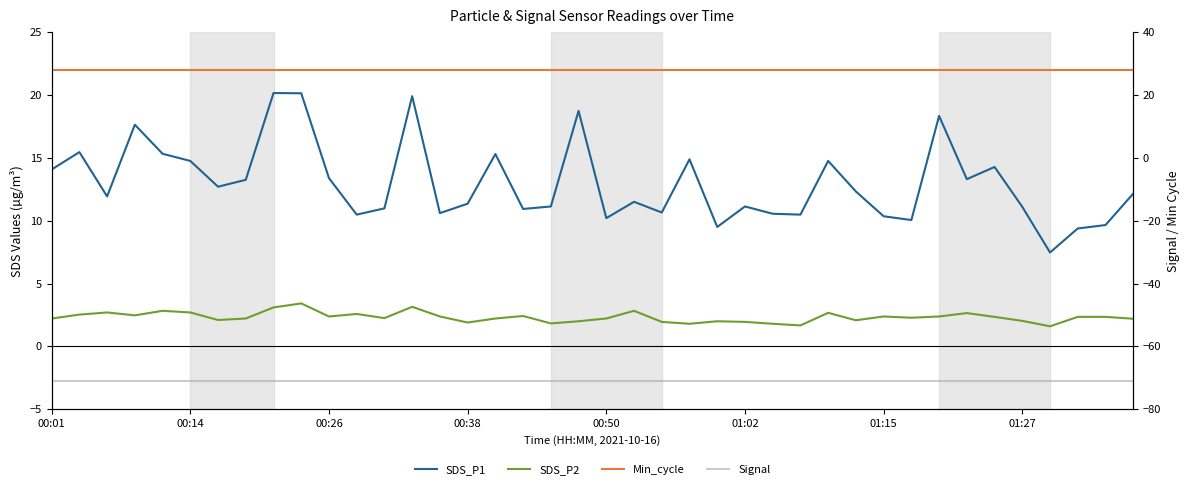

The value of Min_cycle at 34 is 18.2. True or false?

False